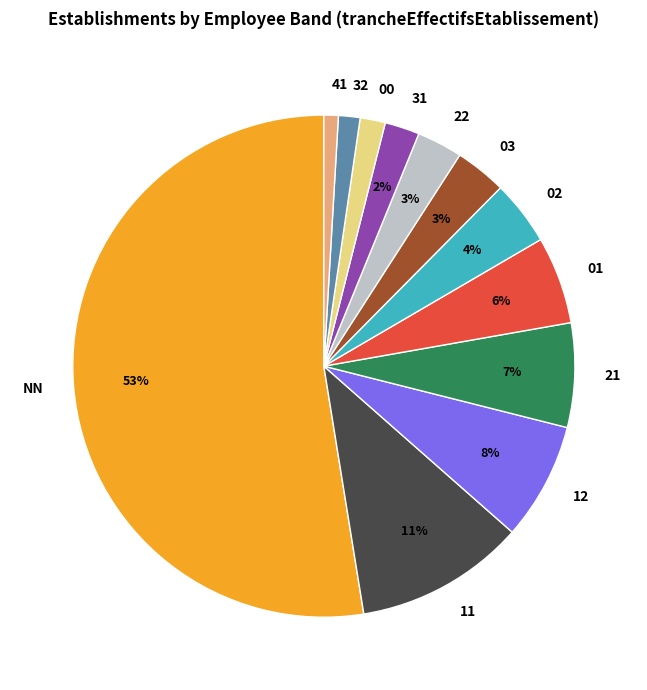

Count the number of slices in the pie.

12